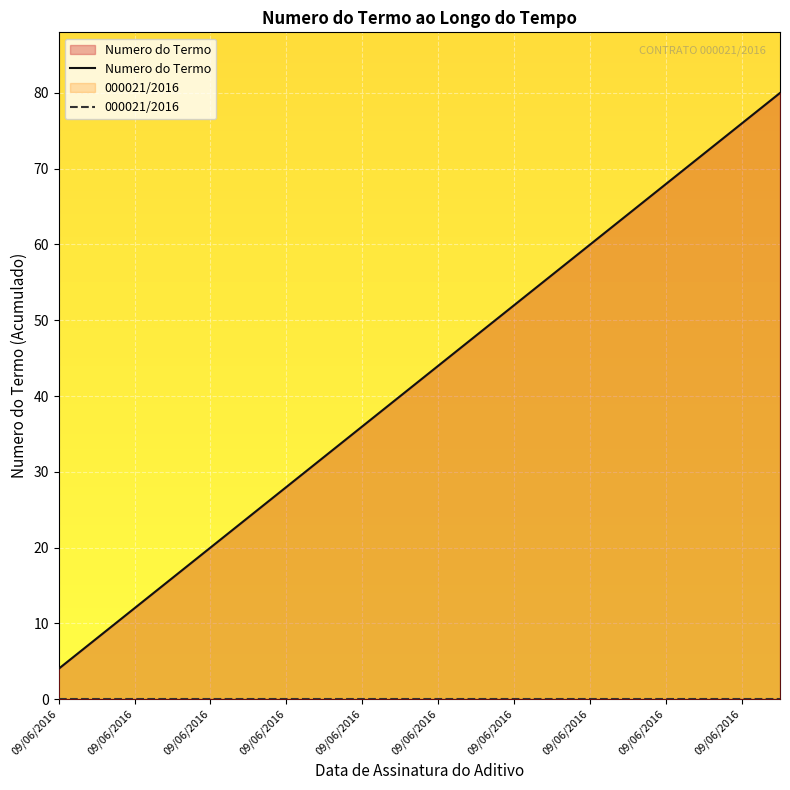

Rank the series at 09/06/2016 from highest to lowest value.

Numero do Termo, 000021/2016